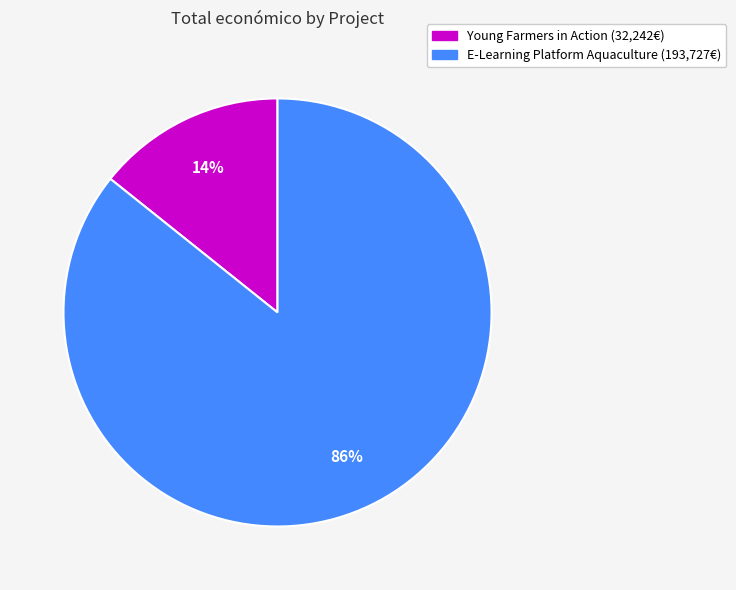

To the nearest percent, what is the average slice percentage?

50%